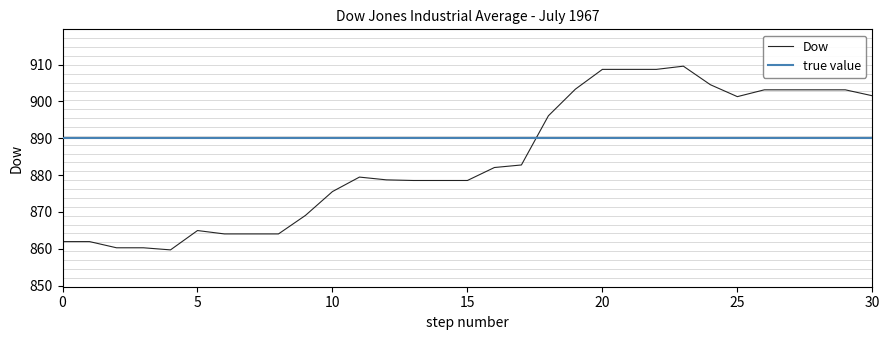

The Dow series shows 1263.6 at 0. True or false?

False